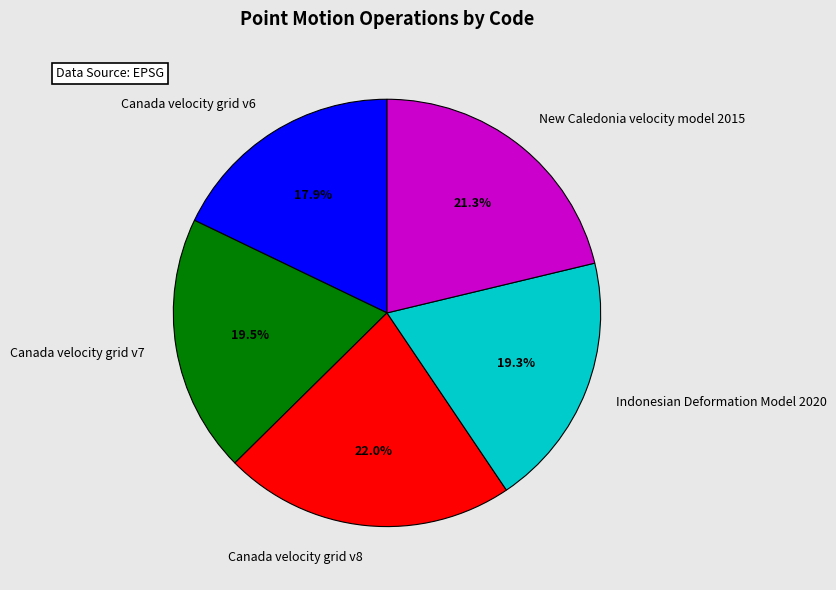

What is the ratio of the value at New Caledonia velocity model 2015 to the value at Canada velocity grid v6?

1.2